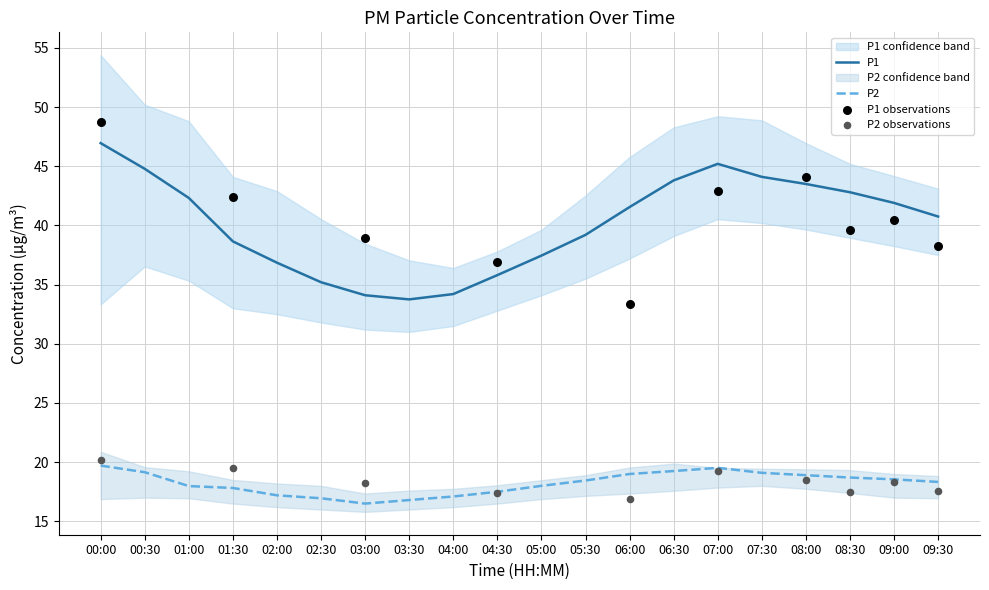

At how many categories does at least one series exceed 40?

11